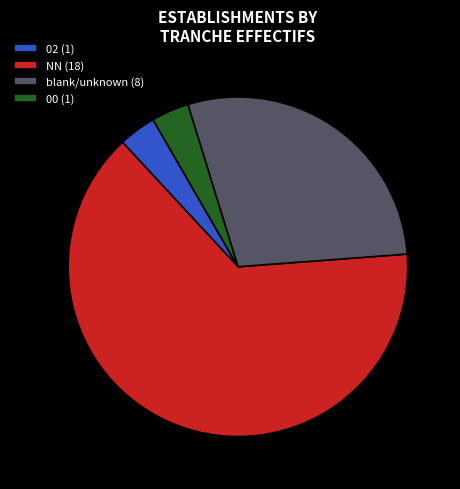

Is there any slice that represents more than half of the pie?

Yes